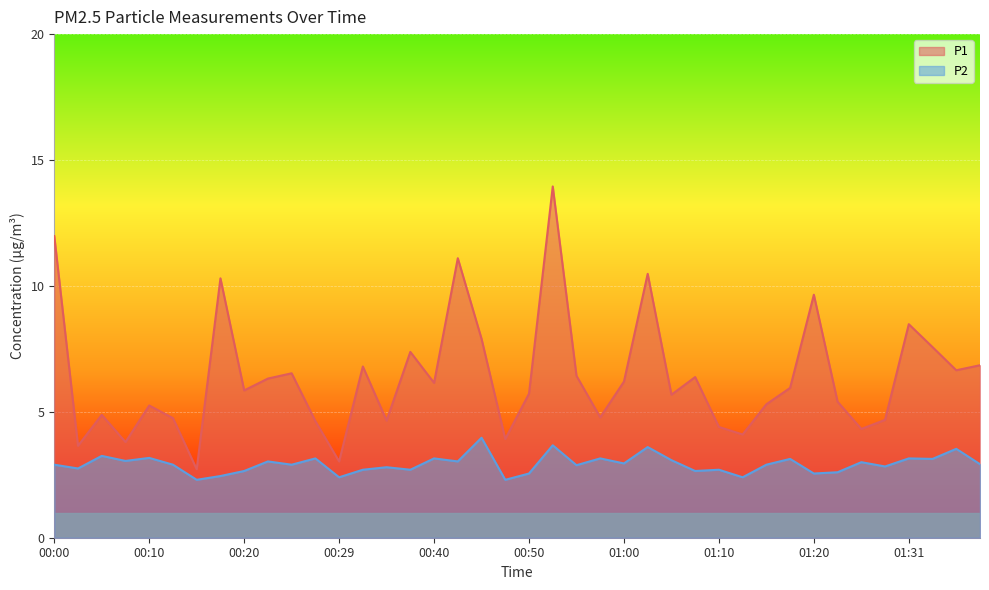

How many distinct data groups are displayed?

2